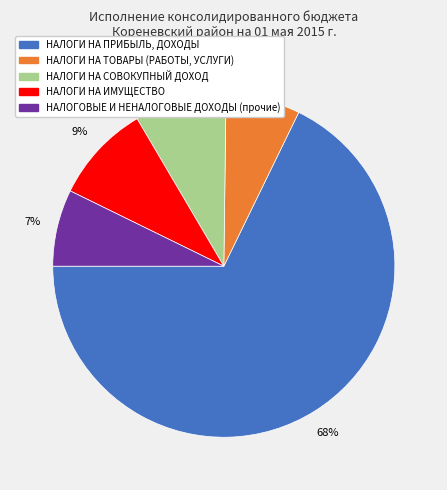

What is the majority slice?

НАЛОГИ НА ПРИБЫЛЬ, ДОХОДЫ